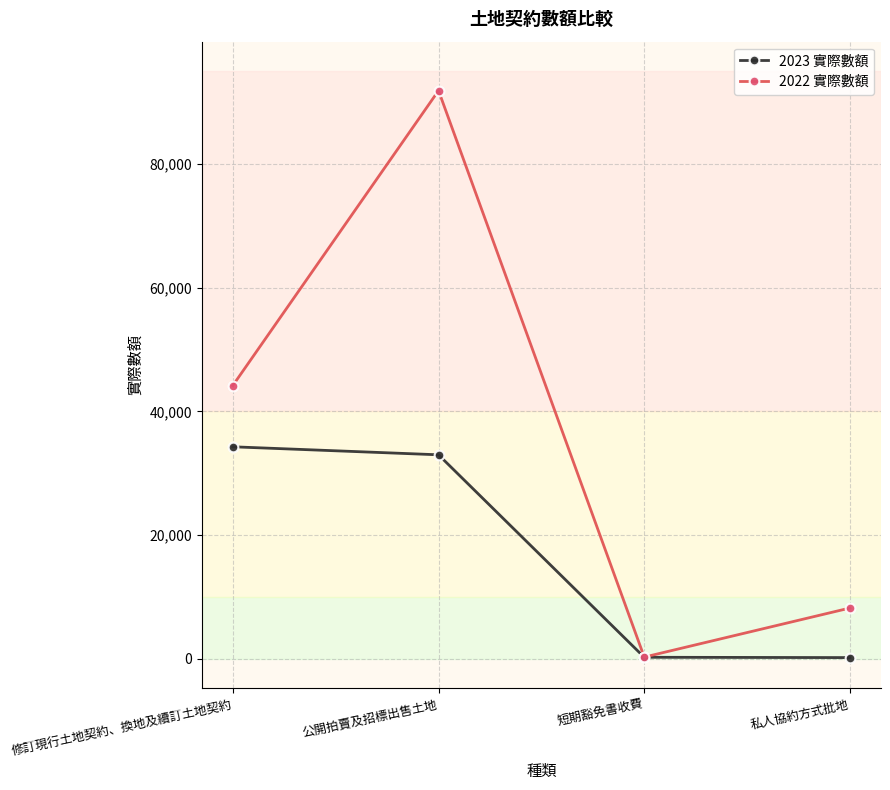

List the series in order of their peak value, highest first.

2022 實際數額, 2023 實際數額